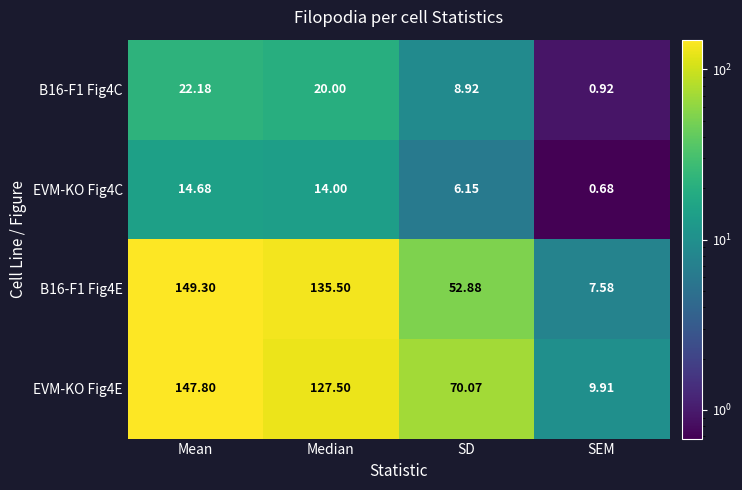

At which label does EVM-KO Fig4C reach its peak?

Mean